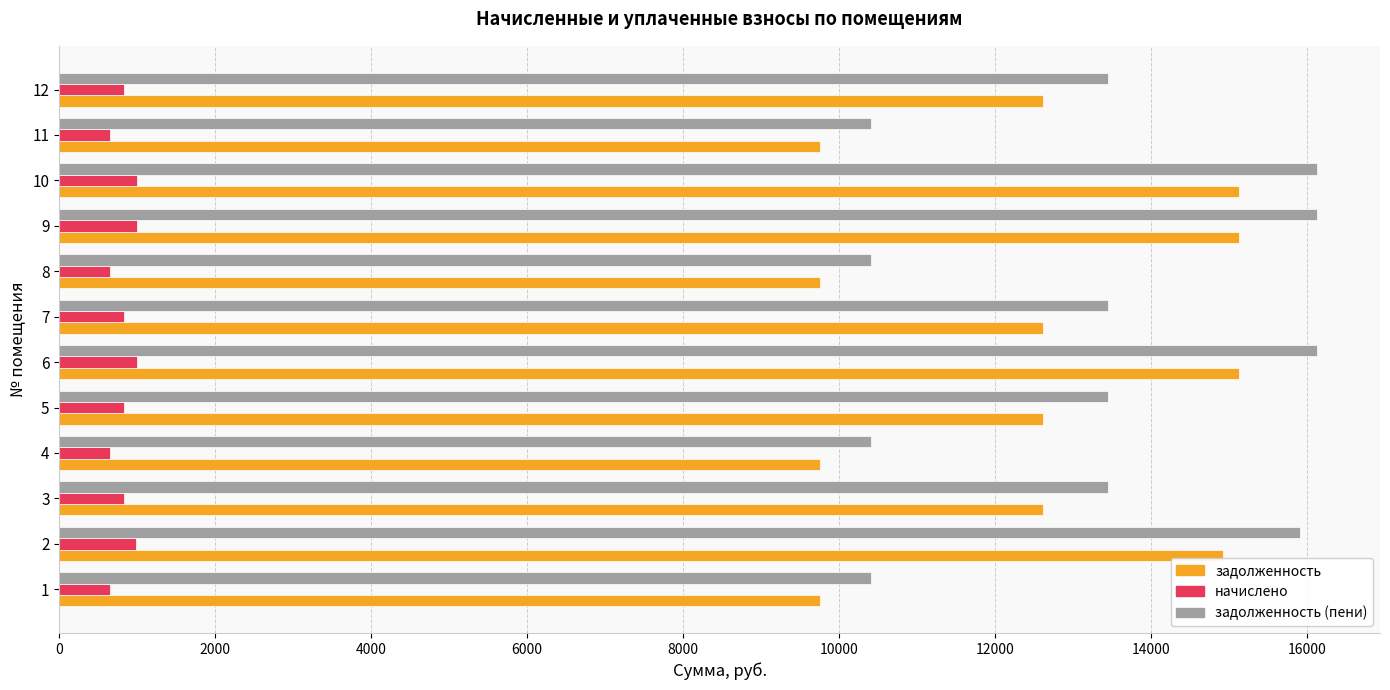

Which series has the widest spread of values?

задолженность (пени)